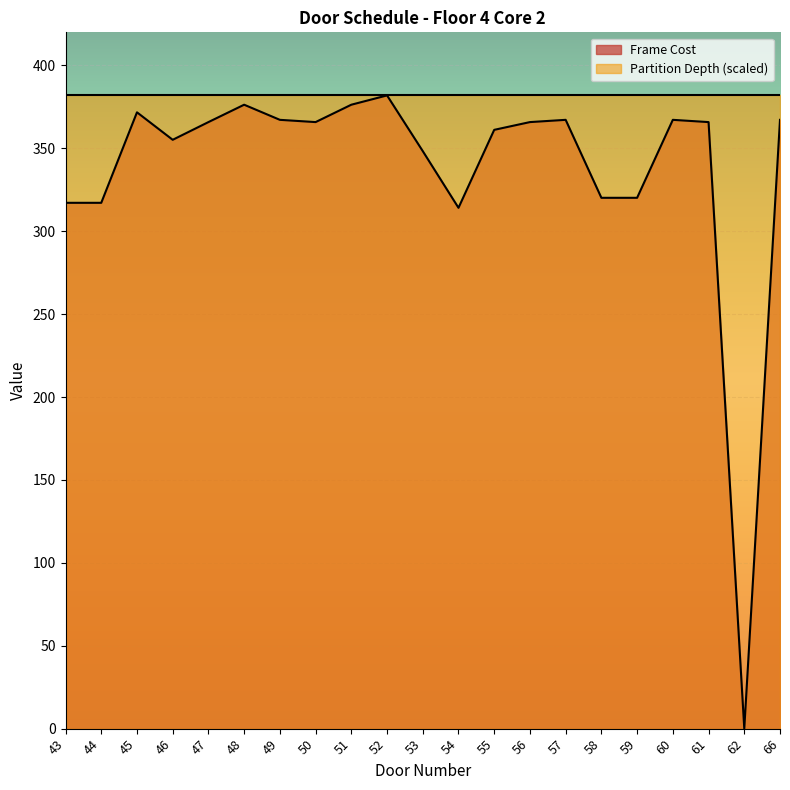

Which has a higher value, 62 or 49?

49